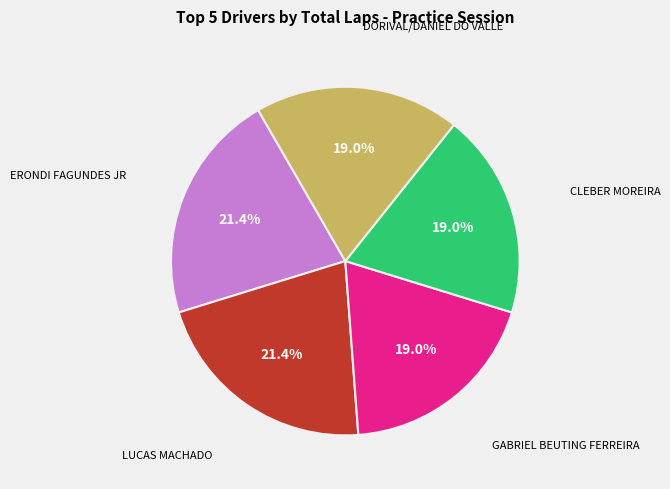

How many slices are in this pie chart?

5